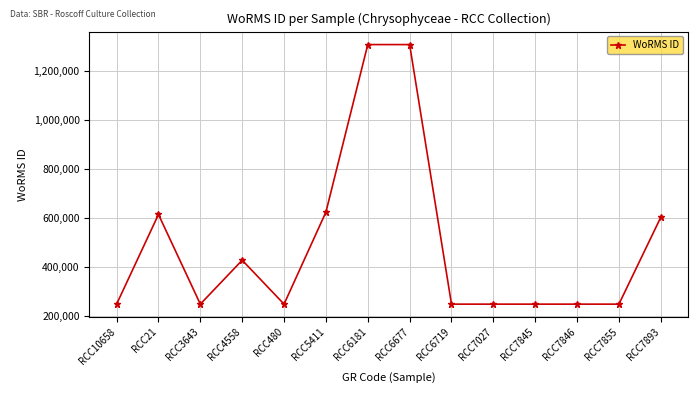

What is the greatest value displayed?

1306051